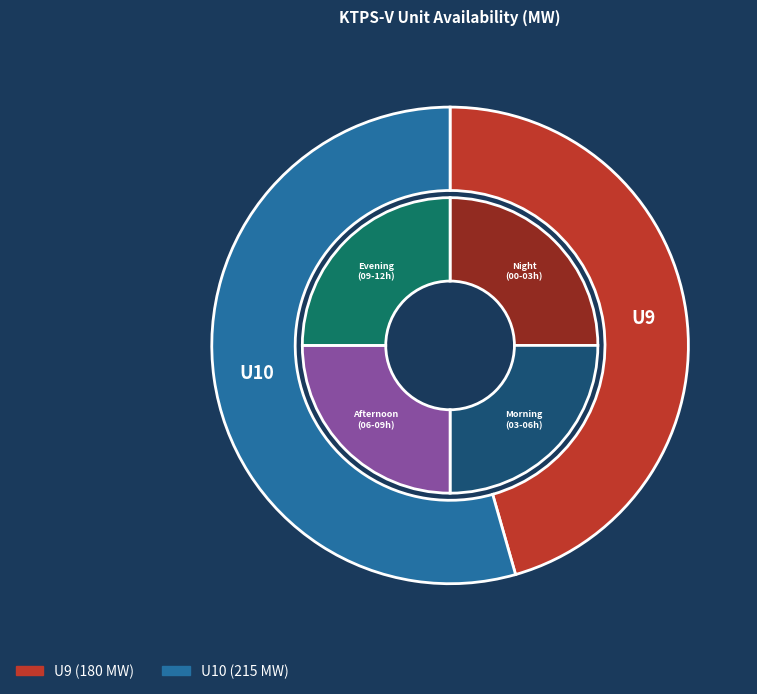

Is it true that 08:00-08:15 is 8% of the pie?

True